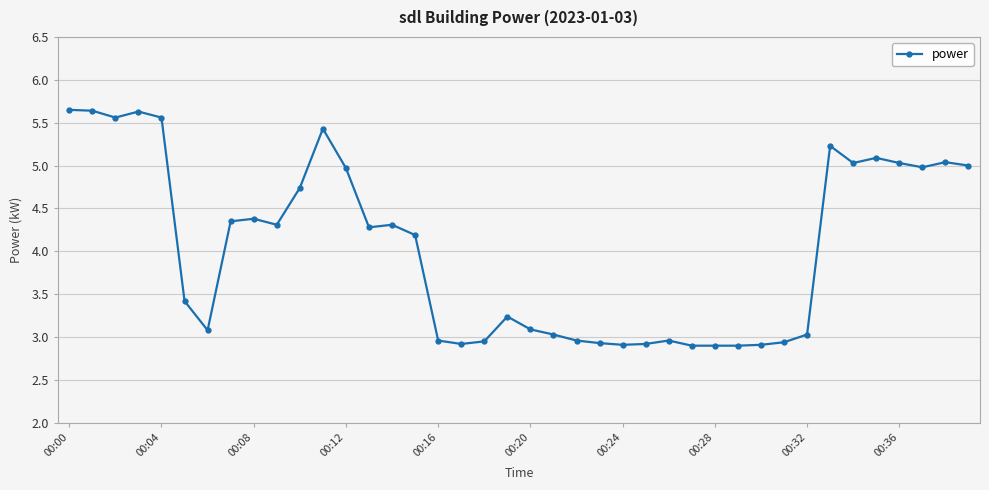

What is the minimum value shown in the chart?

2.9